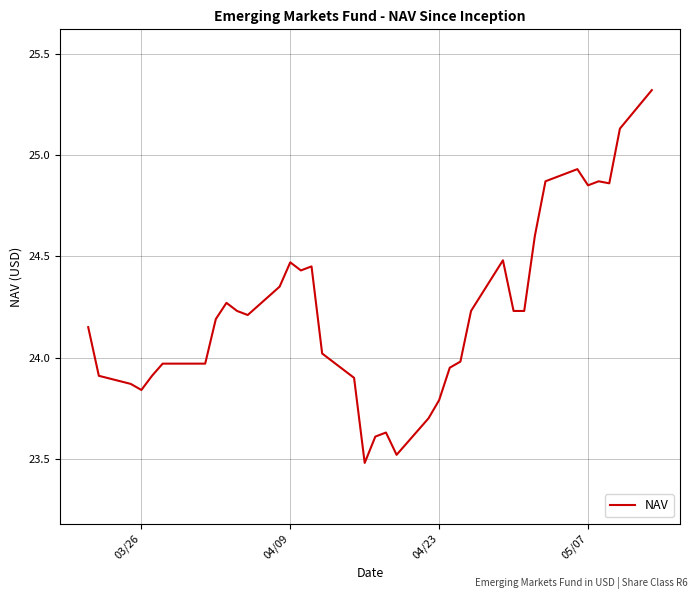

What is the difference between the maximum and minimum values?

1.8